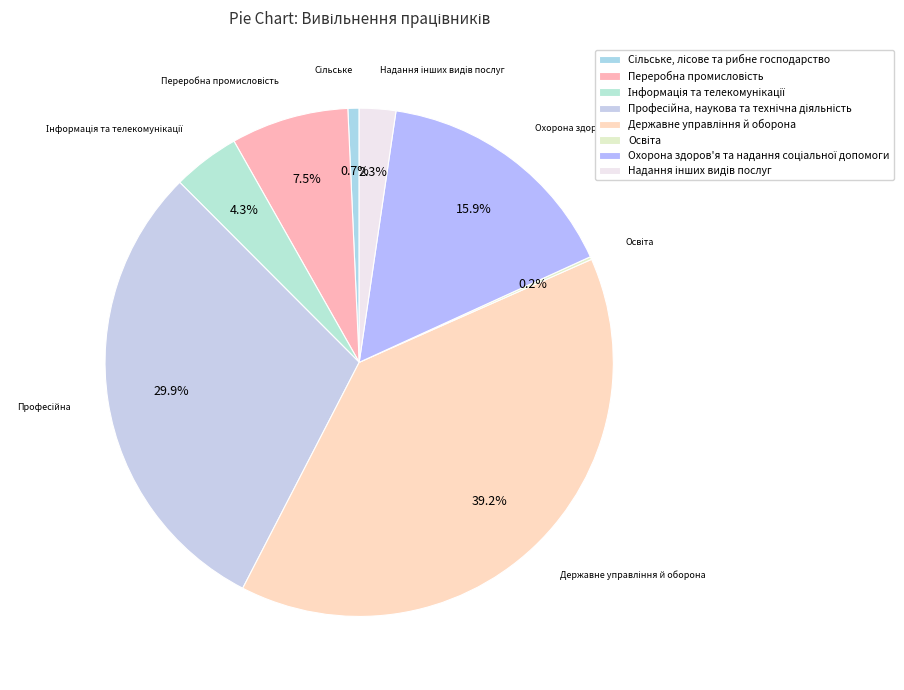

How many segments does this pie chart have?

8